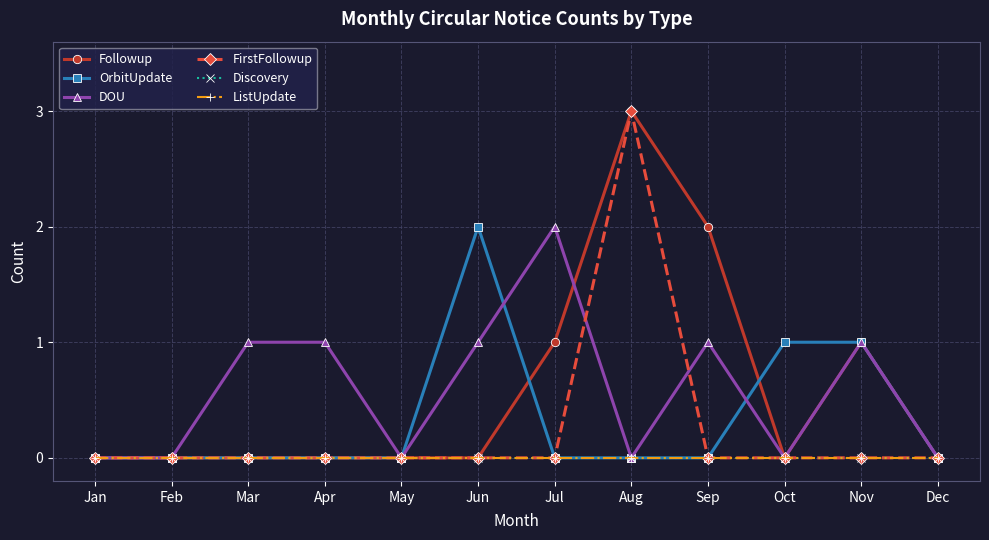

Reading left to right, extract all data points from this chart.

Followup: Jan=0	Feb=0	Mar=0	Apr=0	May=0	Jun=0	Jul=1	Aug=3	Sep=2	Oct=0	Nov=1	Dec=0
OrbitUpdate: Jan=0	Feb=0	Mar=0	Apr=0	May=0	Jun=2	Jul=0	Aug=0	Sep=0	Oct=1	Nov=1	Dec=0
DOU: Jan=0	Feb=0	Mar=1	Apr=1	May=0	Jun=1	Jul=2	Aug=0	Sep=1	Oct=0	Nov=1	Dec=0
FirstFollowup: Jan=0	Feb=0	Mar=0	Apr=0	May=0	Jun=0	Jul=0	Aug=3	Sep=0	Oct=0	Nov=0	Dec=0
Discovery: Jan=0	Feb=0	Mar=0	Apr=0	May=0	Jun=0	Jul=0	Aug=0	Sep=0	Oct=0	Nov=0	Dec=0
ListUpdate: Jan=0	Feb=0	Mar=0	Apr=0	May=0	Jun=0	Jul=0	Aug=0	Sep=0	Oct=0	Nov=0	Dec=0